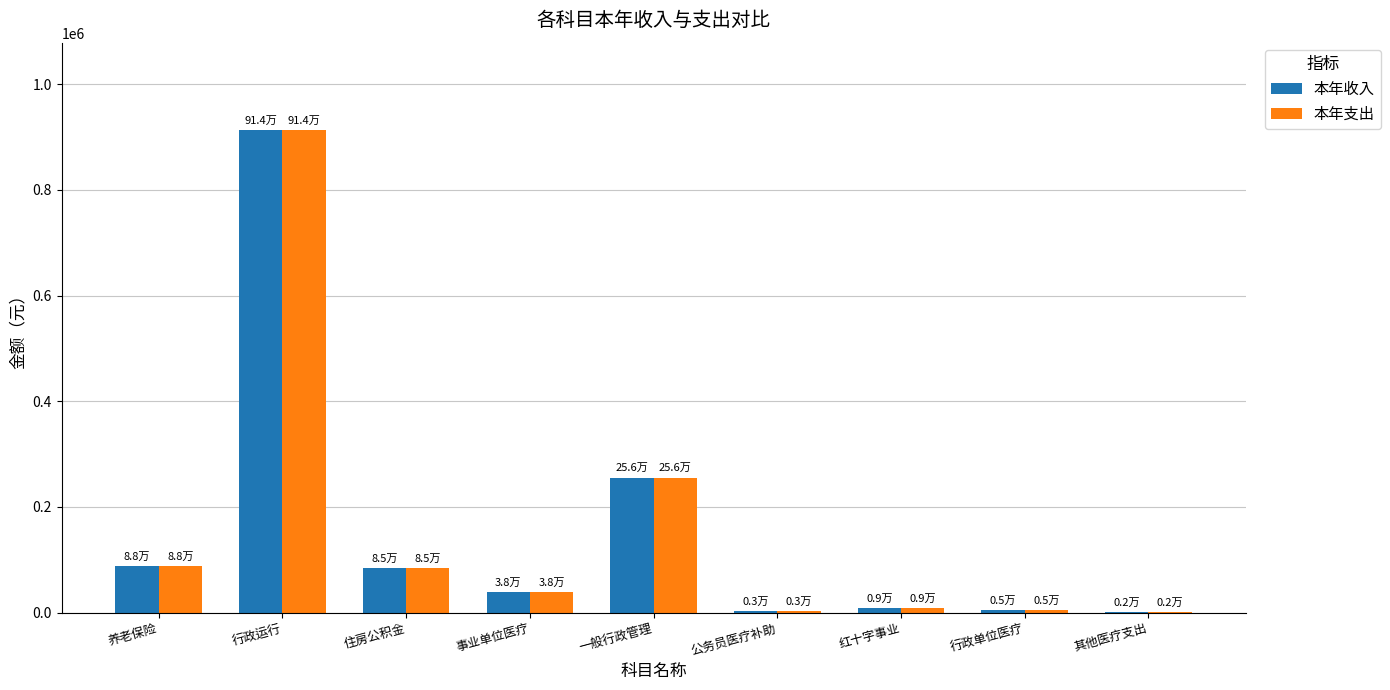

Is it true that 本年收入 equals 914052.6 at 行政运行?

True